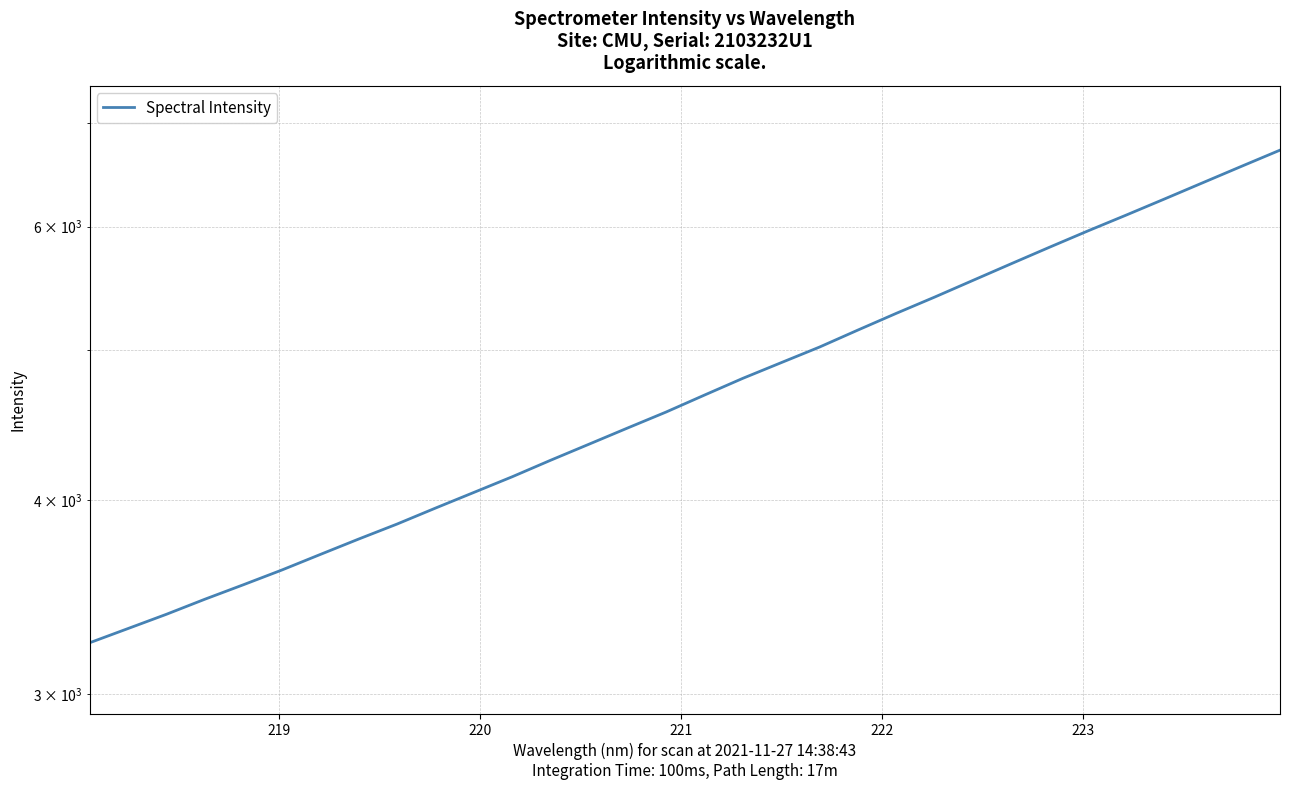

The value at 21 is 7905.4. True or false?

False